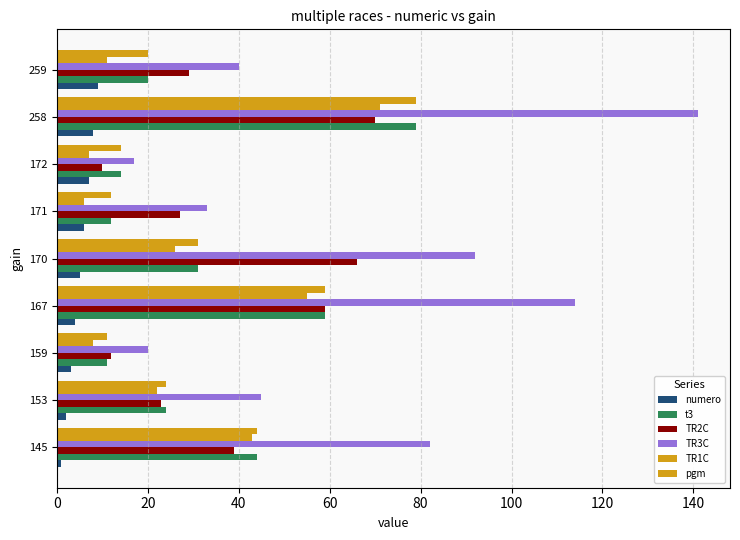

Count the number of categories in the chart.

9